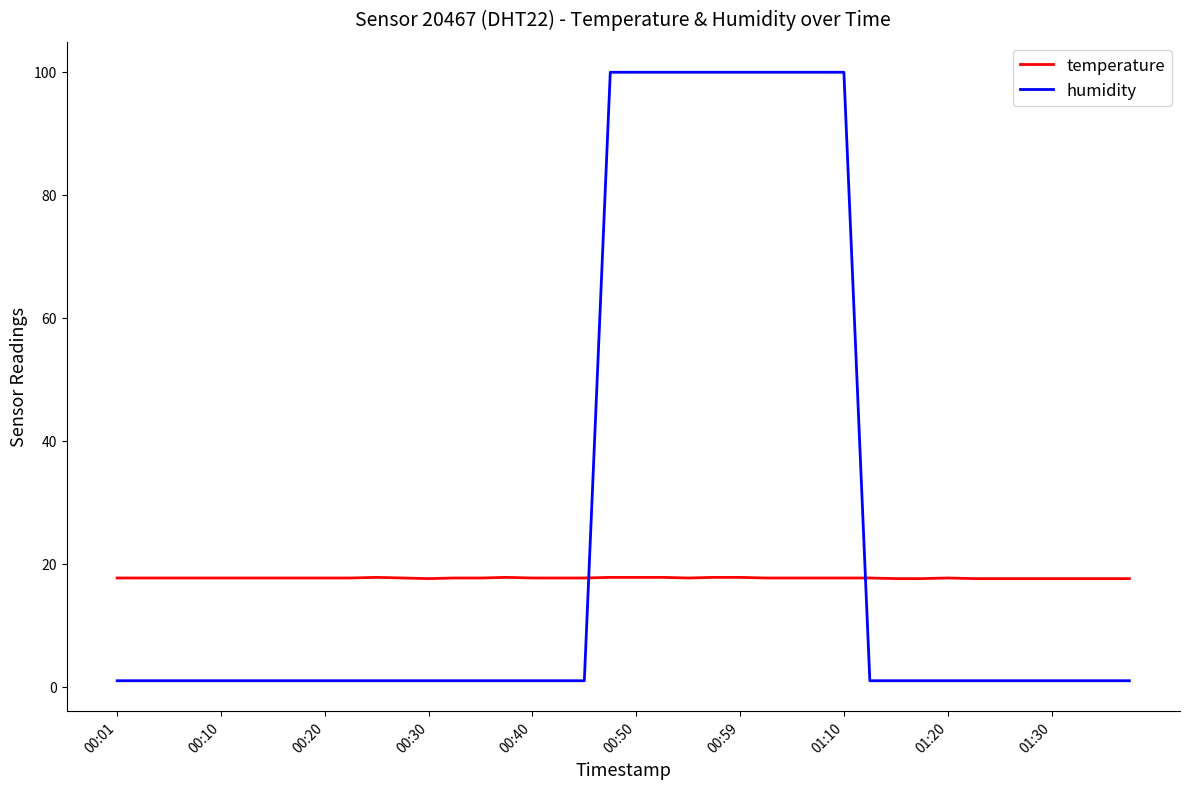

What is the average value of the humidity series?

25.7